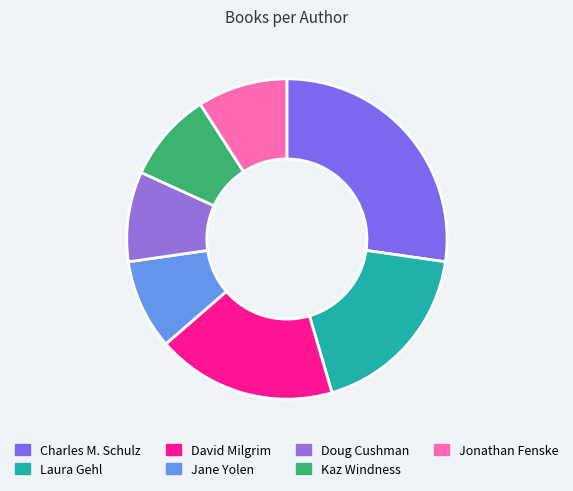

How many slices are in this pie chart?

7